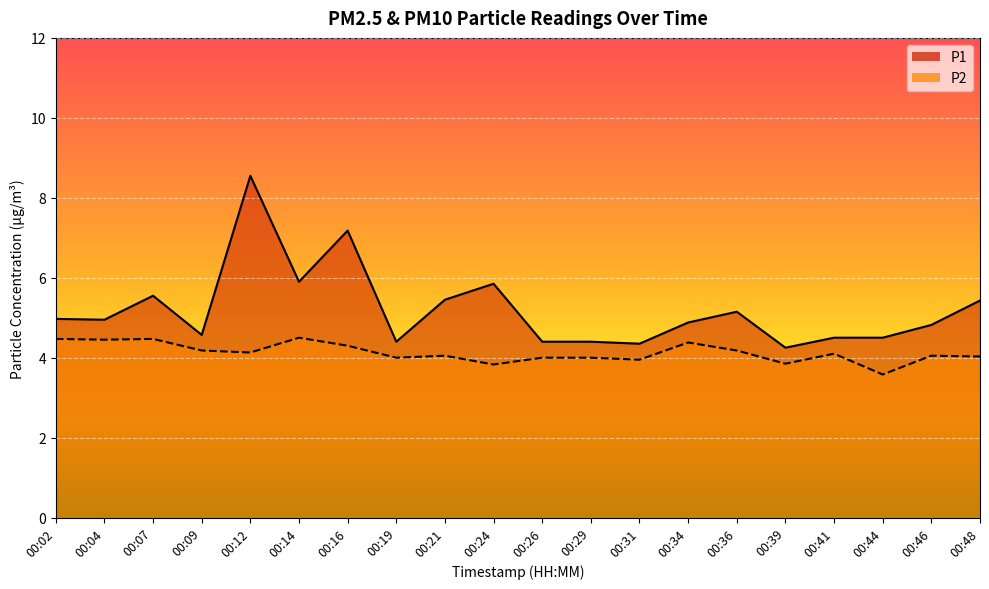

At which category does P1 reach its first local valley?

00:04